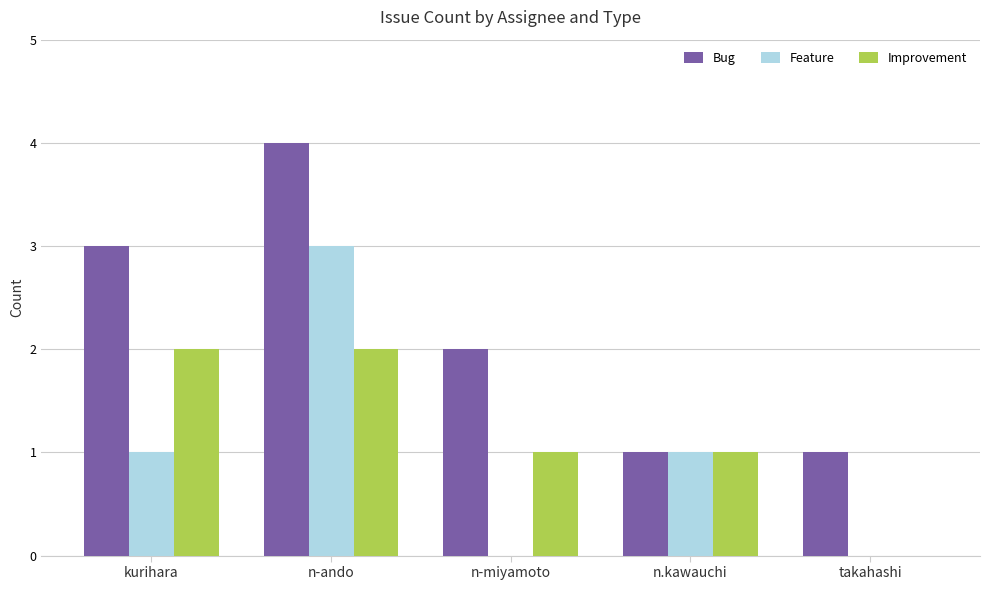

The Bug series shows 2 at n-miyamoto. True or false?

True